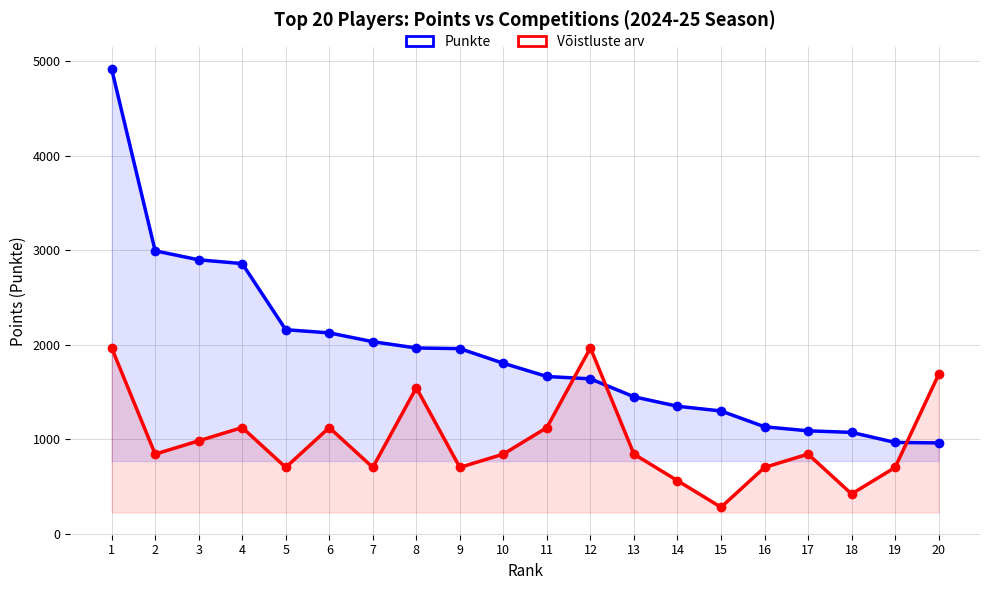

Reading right to left, what are all the values shown in this chart?

Punkte: 962.0	967.0	1073.3	1090.0	1132.7	1300.0	1350.0	1450.0	1640.0	1665.0	1805.0	1960.0	1966.7	2033.3	2126.7	2160.0	2860.0	2900.0	2995.0	4920.0
Võistluste arv: 1686.9	702.9	421.7	843.4	702.9	281.1	562.3	843.4	1968.0	1124.6	843.4	702.9	1546.3	702.9	1124.6	702.9	1124.6	984.0	843.4	1968.0